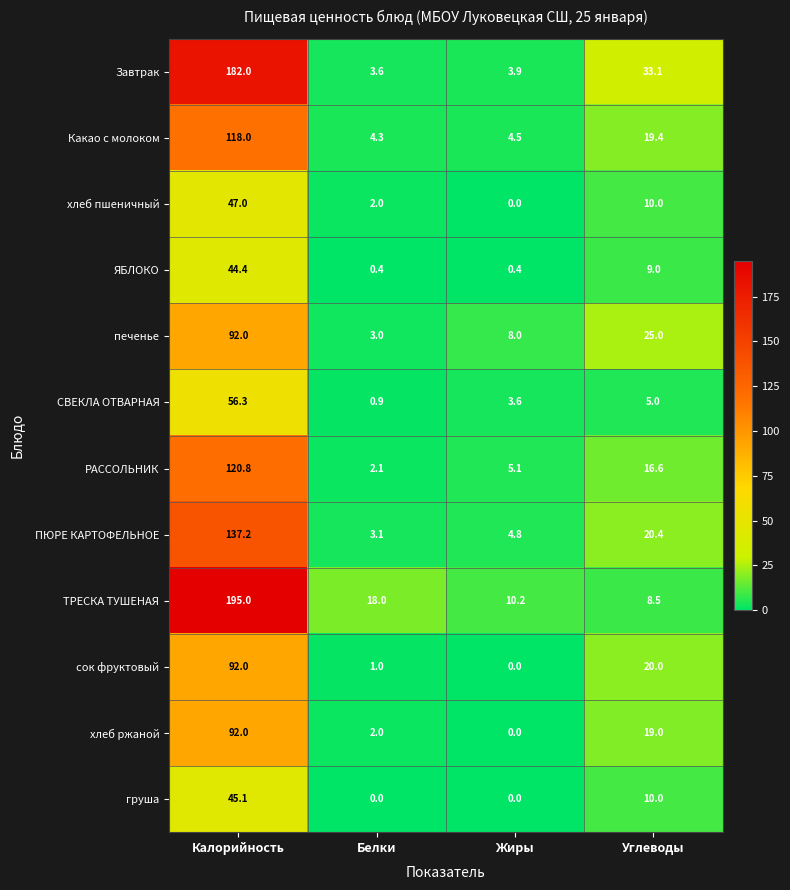

At which label is груша closest to 22?

Углеводы